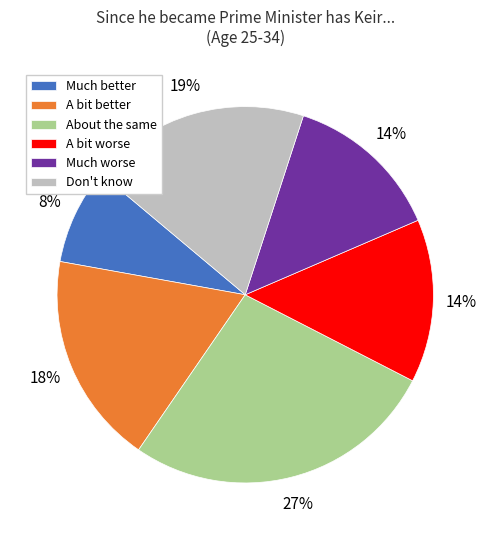

The Much worse slice represents 14% of the pie. True or false?

True